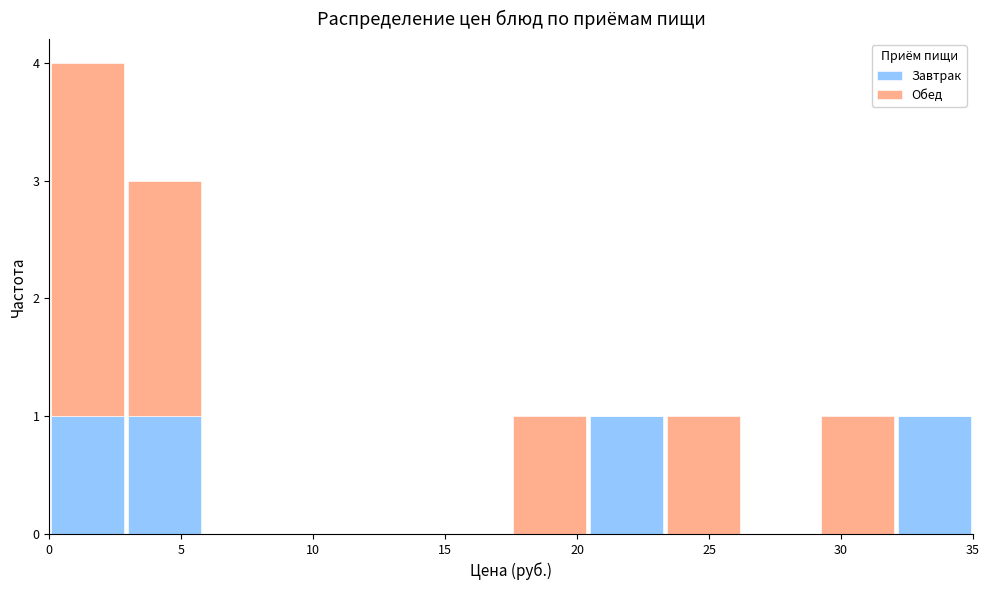

Reading left to right, transcribe this chart: for each stacked bar, give the range it covers on the x-axis and its total height. Neither the bar edges nor the heights are printed on the chart, so give them approximately, as read against the axes.

0.0 to 3.0: 4
3.0 to 6.0: 3
6.0 to 9.0: 0
9.0 to 11.5: 0
11.5 to 14.5: 0
14.5 to 17.5: 0
17.5 to 20.5: 1
20.5 to 23.5: 1
23.5 to 26.5: 1
26.5 to 29.0: 0
29.0 to 32.0: 1
32.0 to 35.0: 1